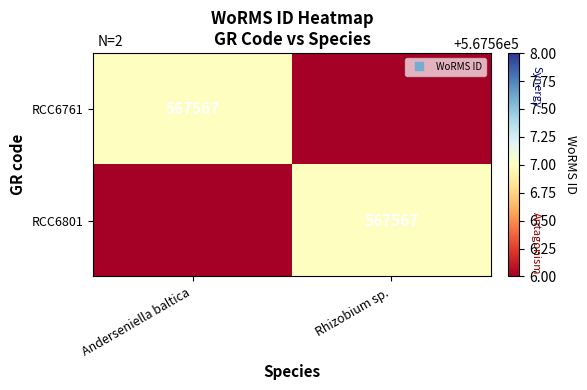

How many categories are shown in the chart?

2